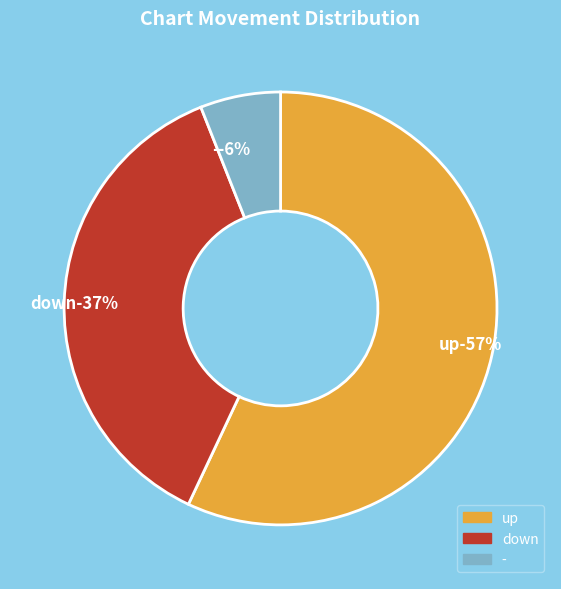

Count the number of slices in the pie.

3